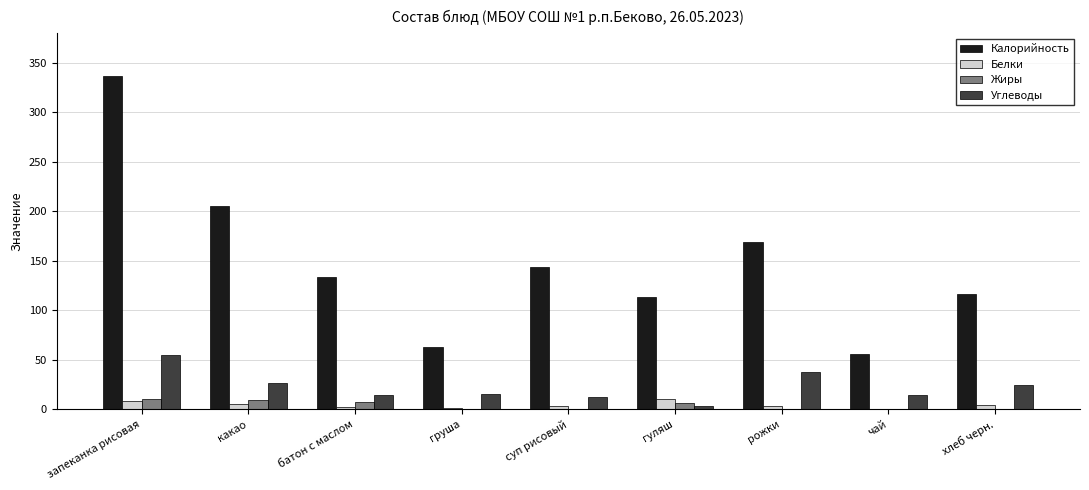

What is the average value of the Жиры series?

4